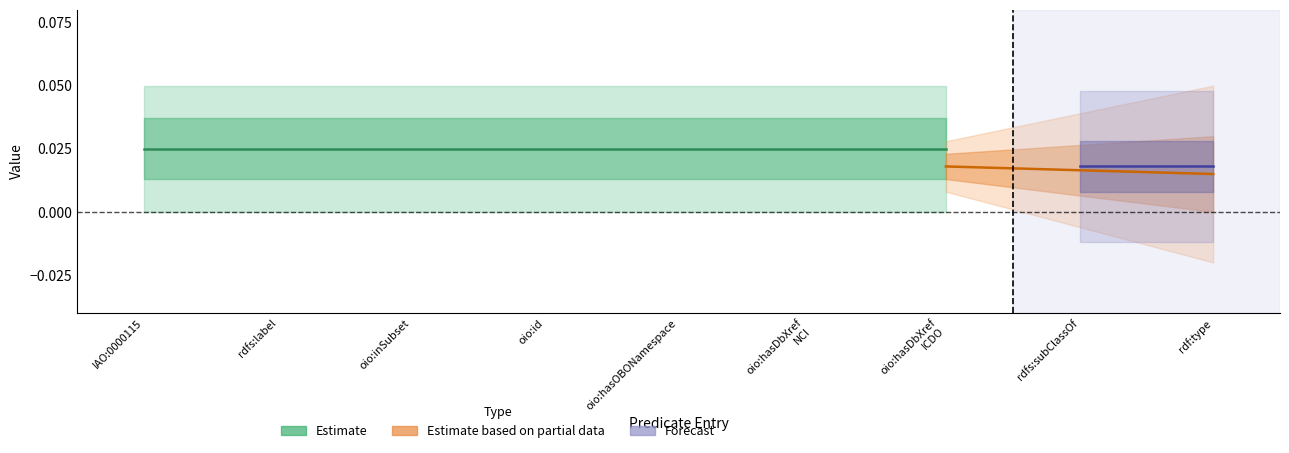

Count the number of categories in the chart.

9